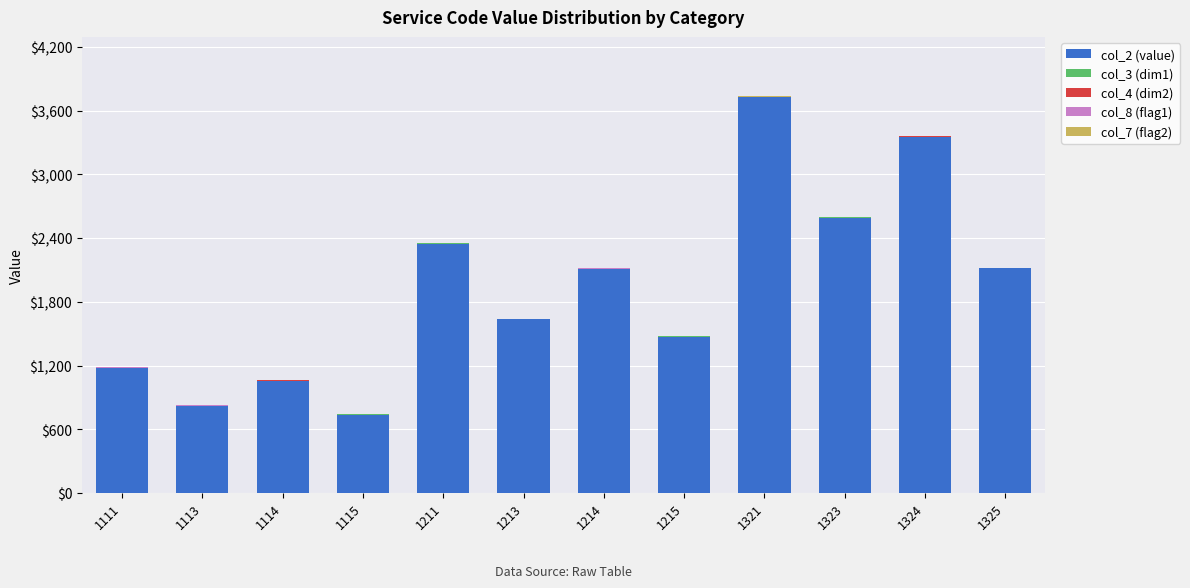

The value of col_2 (value) at 1211 is 2349. True or false?

True